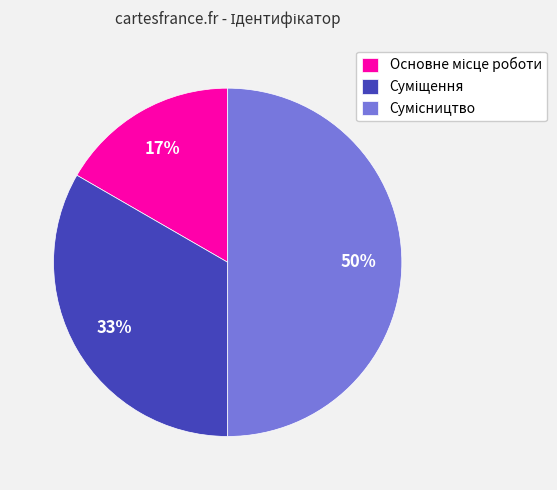

To the nearest percent, what is the average slice percentage?

33%